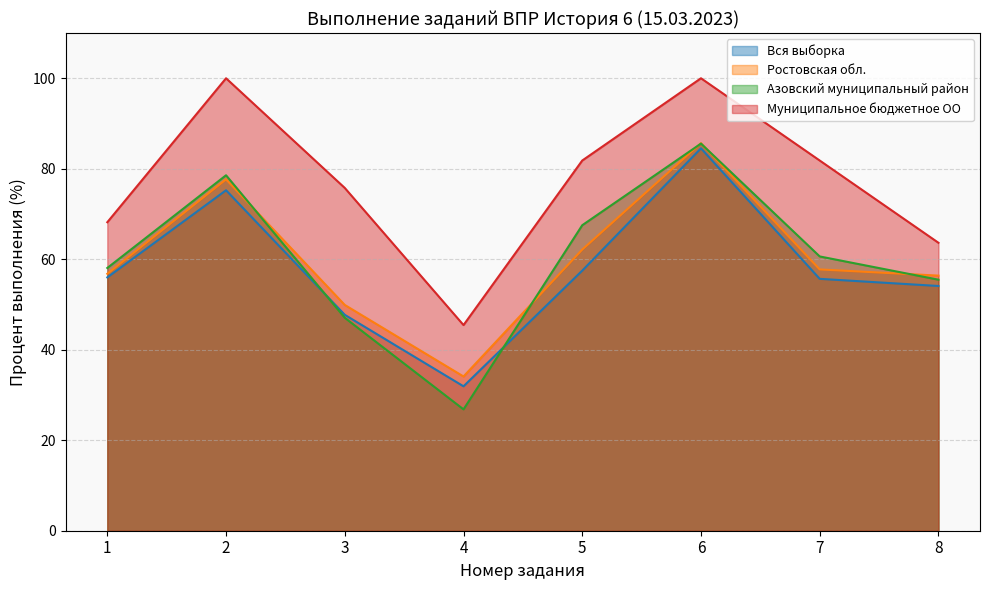

What are all the series names shown in the legend?

Вся выборка, Ростовская обл., Азовский муниципальный район, Муниципальное бюджетное ОО